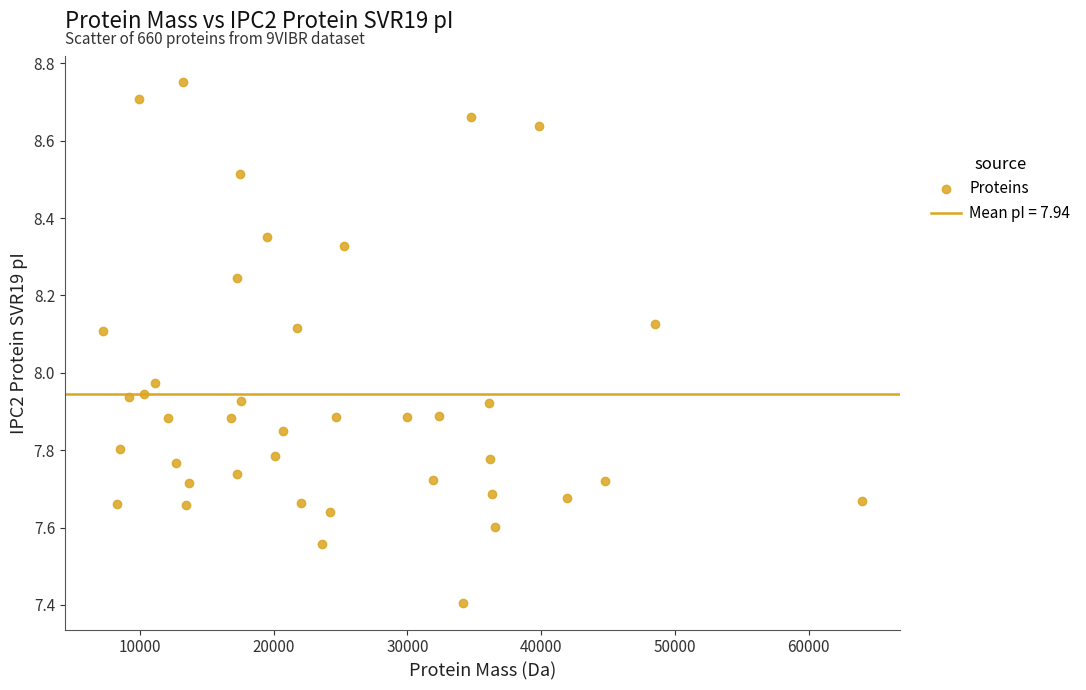

What is the range of Y values (max minus min)?

1.3